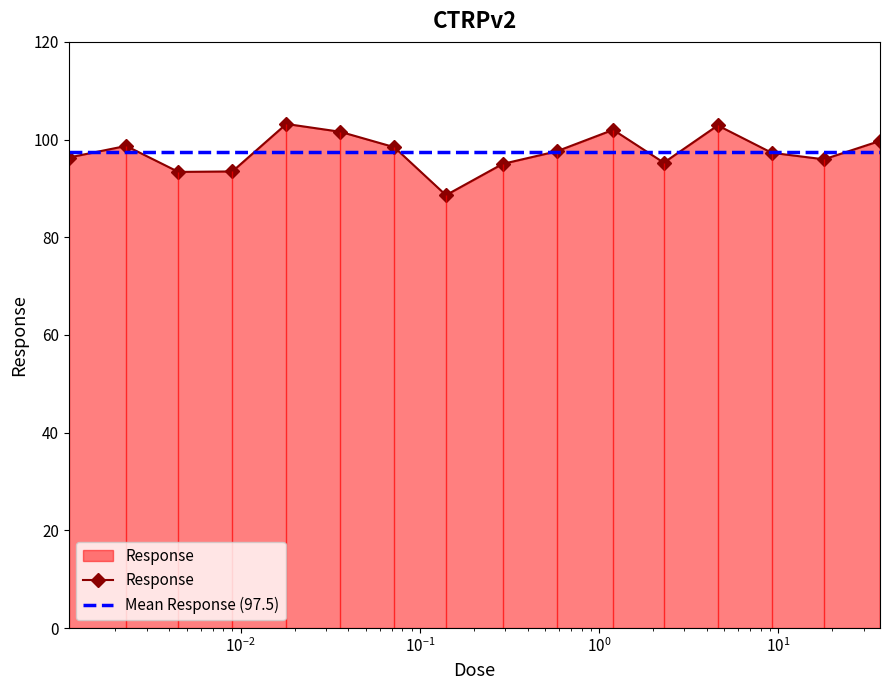

Rank the categories by value from lowest to highest.

0.14, 0.0045, 0.009, 0.29, 2.3, 18.0, 0.0011, 9.2, 0.58, 0.072, 0.0023, 37.0, 0.036, 1.2, 4.6, 0.018